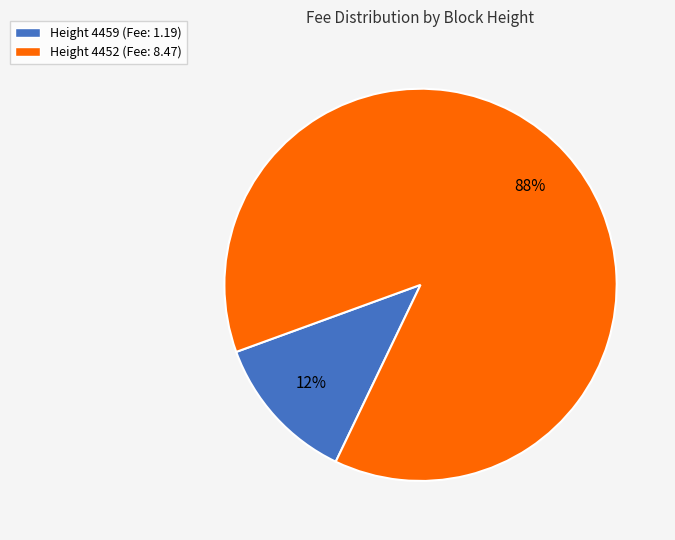

Is there any slice that represents more than half of the pie?

Yes